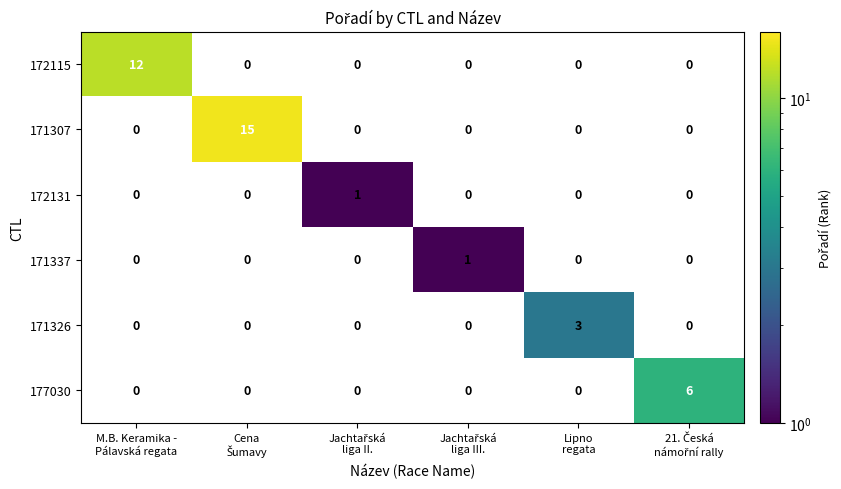

What is the sum of all 171326 values?

3